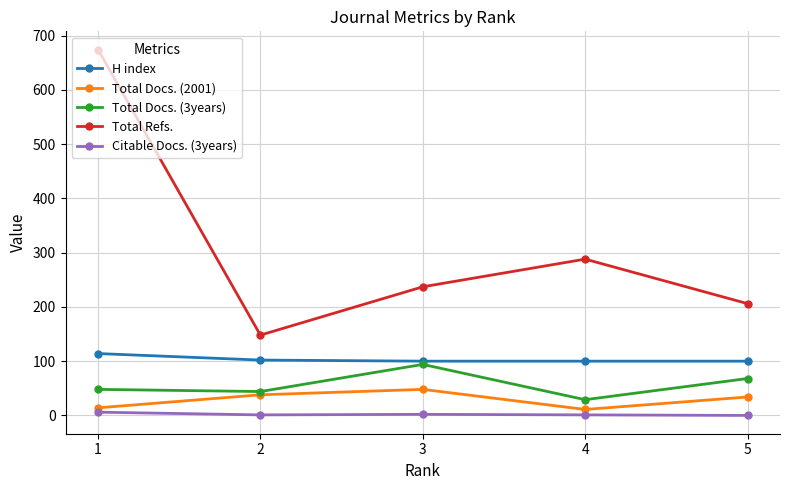

At which label does Citable Docs. (3years) reach its peak?

1